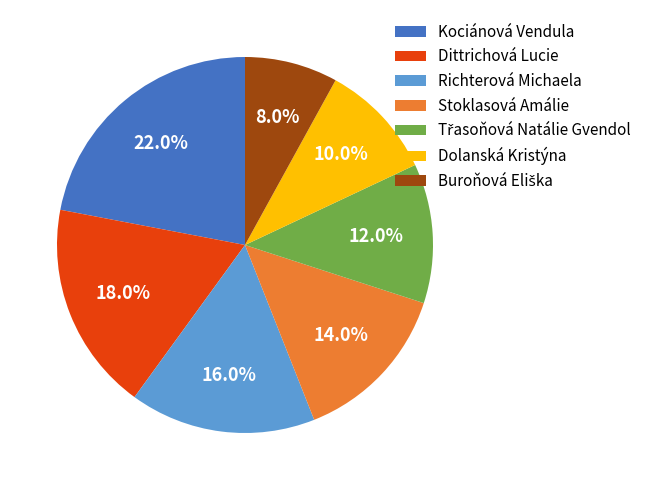

What percentage is the Richterová Michaela slice, to the nearest percent?

16%